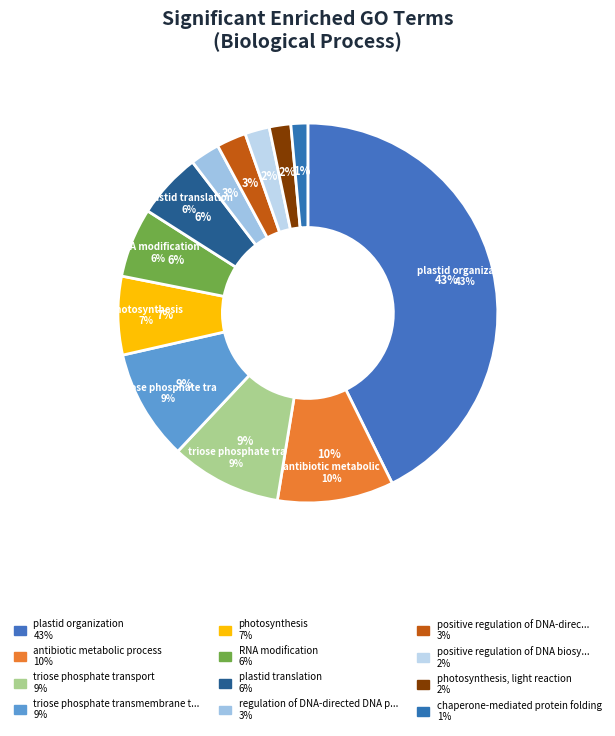

Does any single category account for the majority?

No